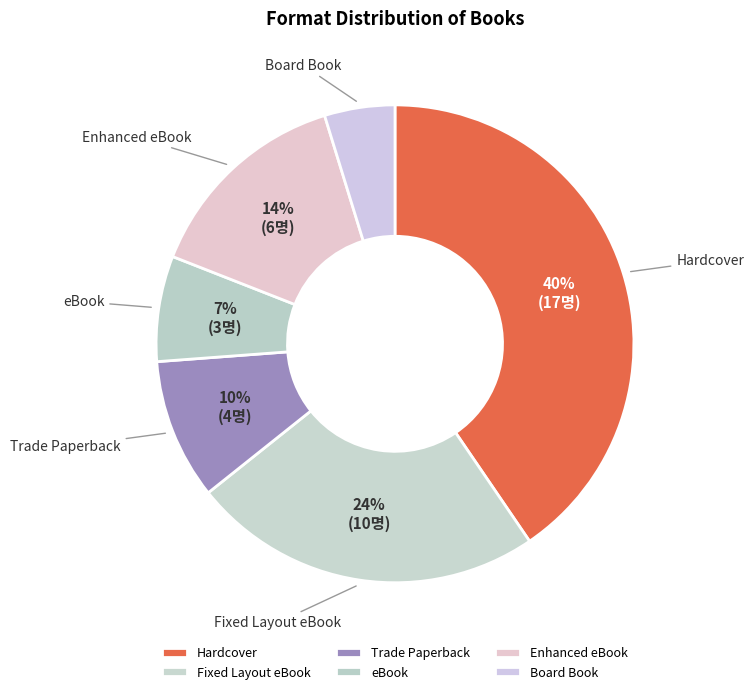

Which has a higher value, Fixed Layout eBook or Board Book?

Fixed Layout eBook